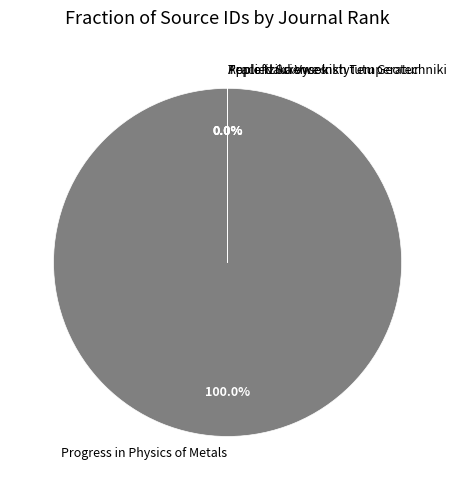

How many segments does this pie chart have?

4